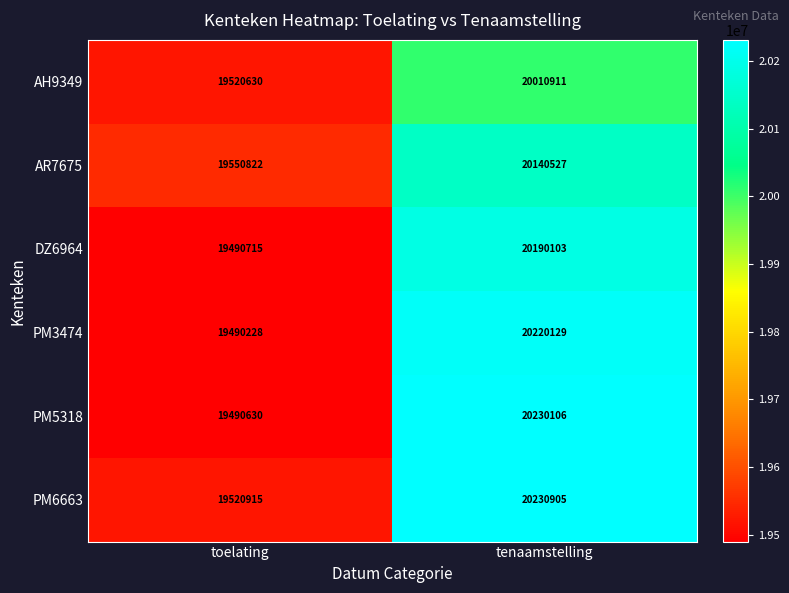

At which category is the sum across all series the highest?

tenaamstelling